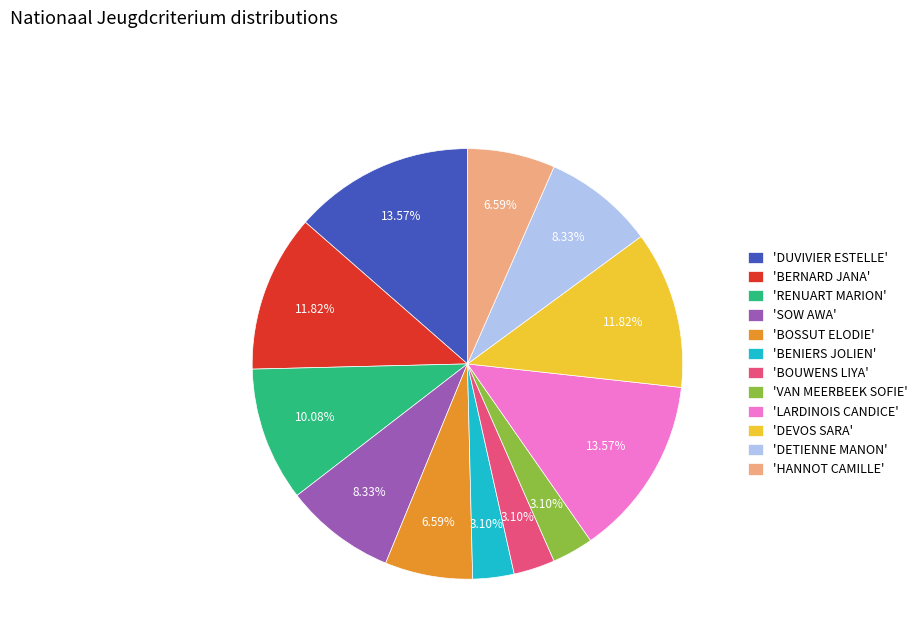

Which has a higher value, 'LARDINOIS CANDICE' or 'BOSSUT ELODIE'?

'LARDINOIS CANDICE'